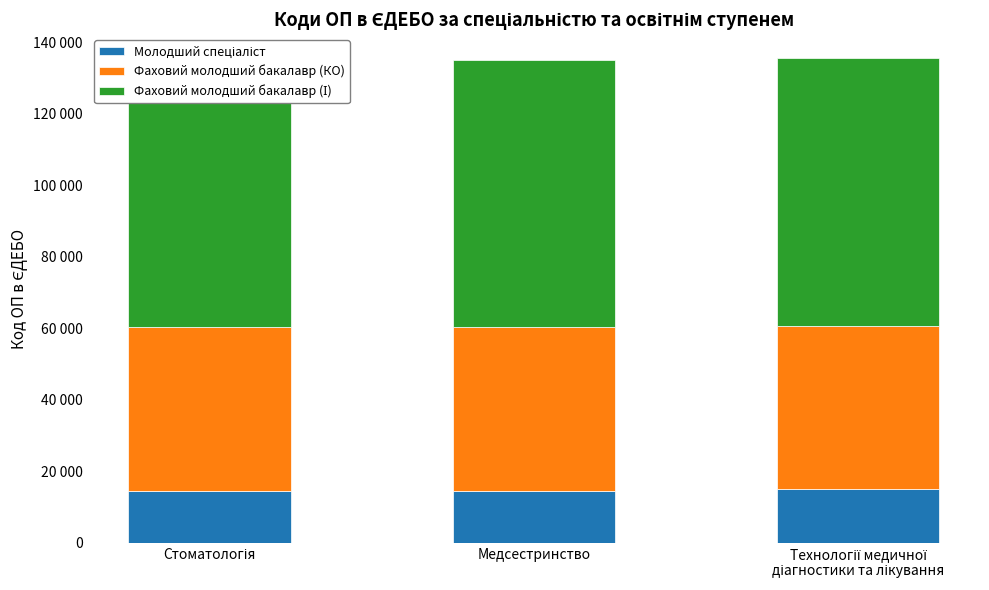

At Стоматологія, list the series in order from largest to smallest.

Фаховий молодший бакалавр (І), Фаховий молодший бакалавр (КО), Молодший спеціаліст